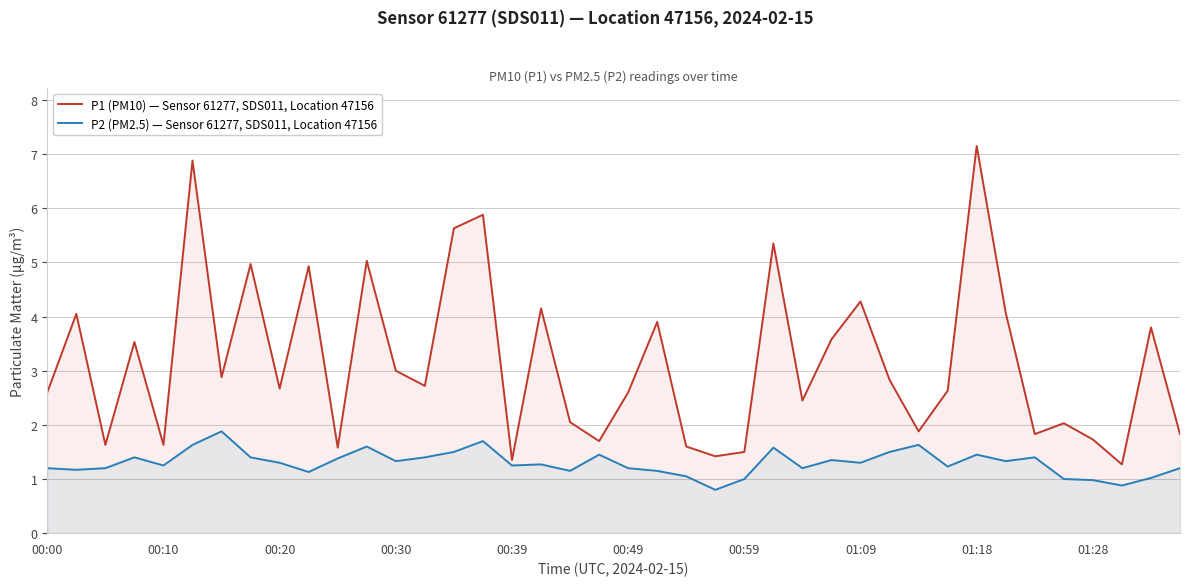

What are all the series names shown in the legend?

P1 (PM10) — Sensor 61277, SDS011, Location 47156, P2 (PM2.5) — Sensor 61277, SDS011, Location 47156